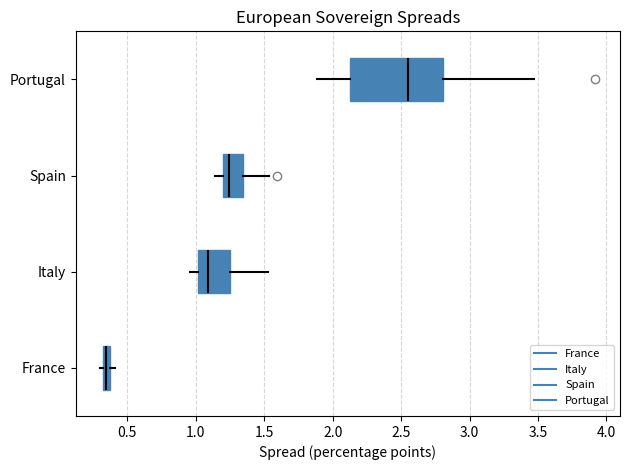

Comparing the boxes themselves (not the whiskers), which one is the widest?

Portugal